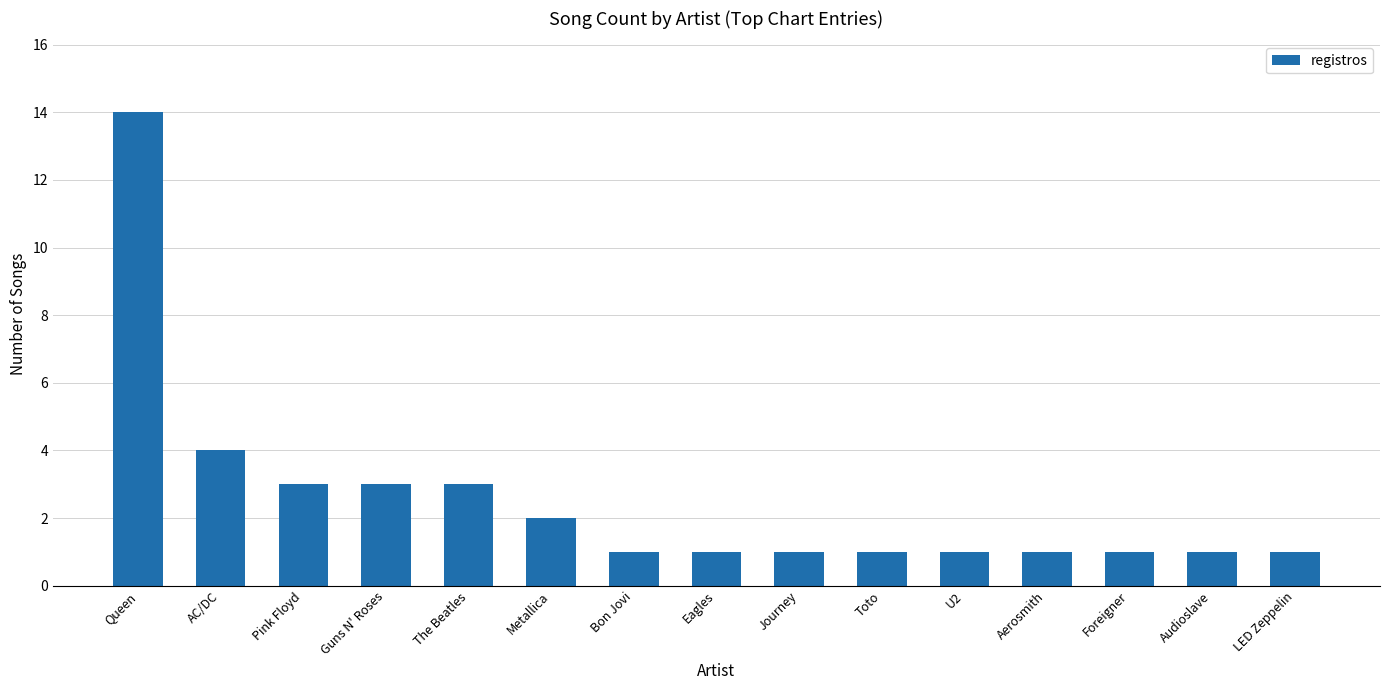

What is the sum of all values?

38